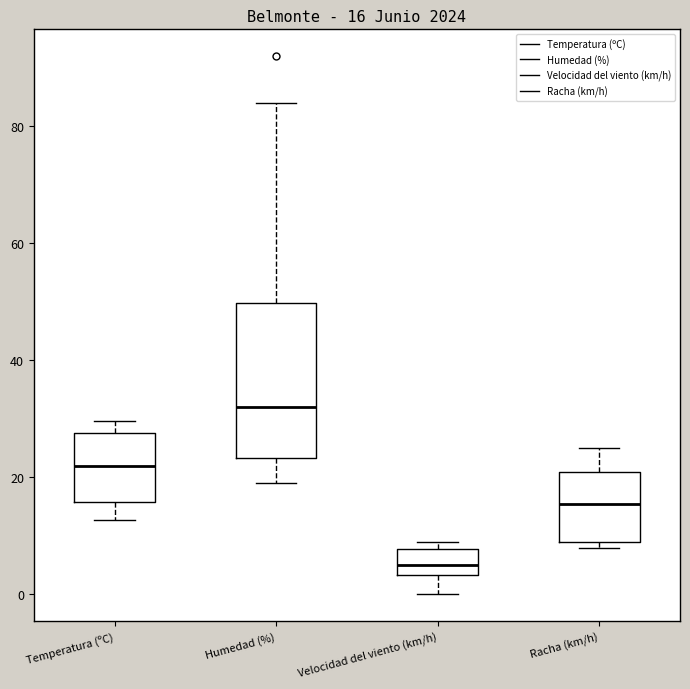

Which box's median line is the highest?

Humedad (%)